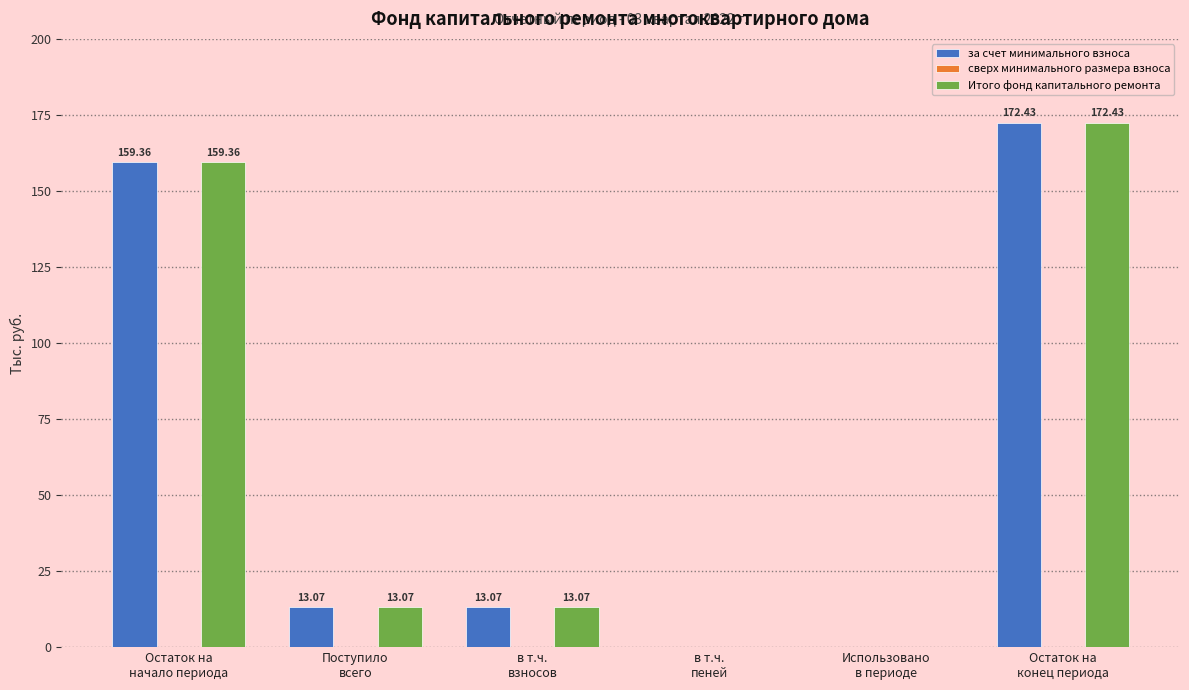

The value of Итого фонд капитального ремонта at Остаток на
начало периода is 264.7. True or false?

False